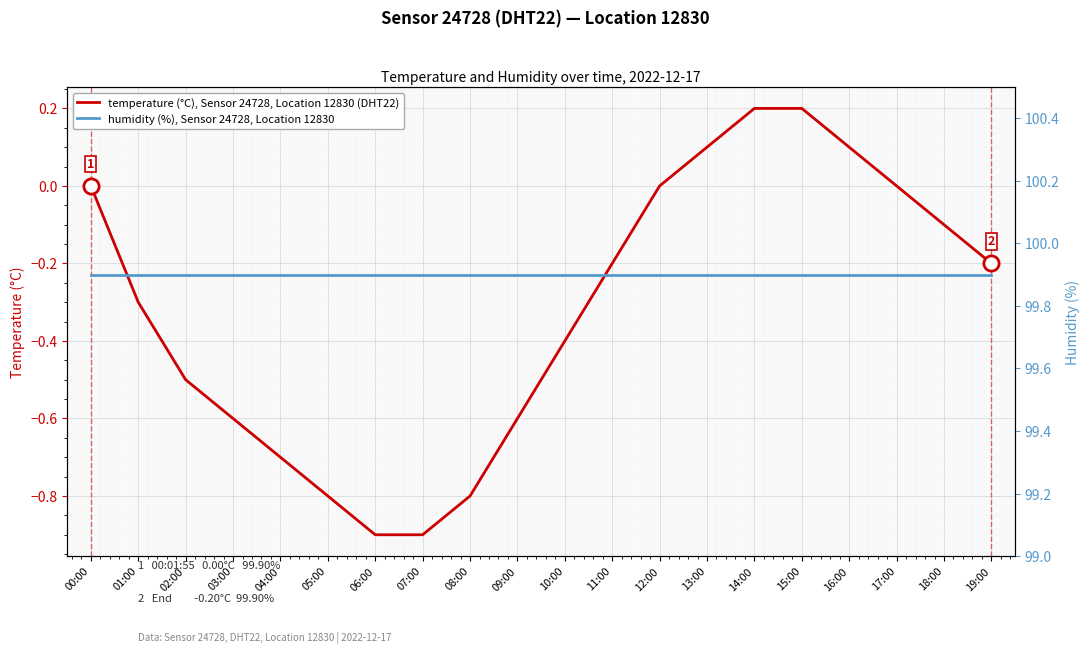

At which category is the sum across all series the highest?

14:00